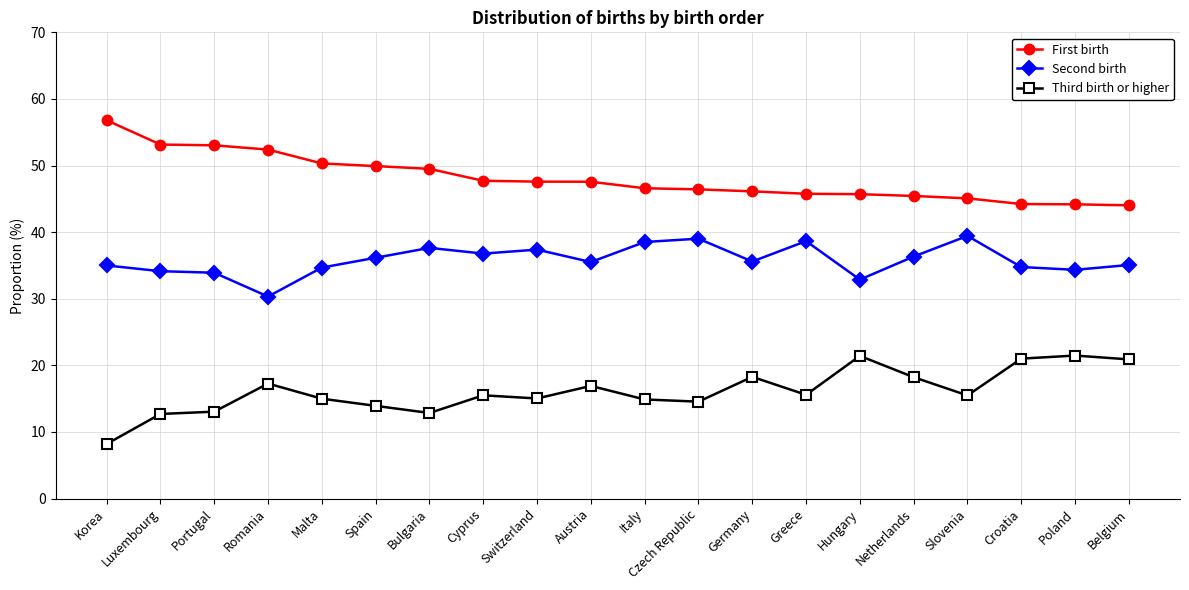

List the series in order of their peak value, lowest first.

Third birth or higher, Second birth, First birth